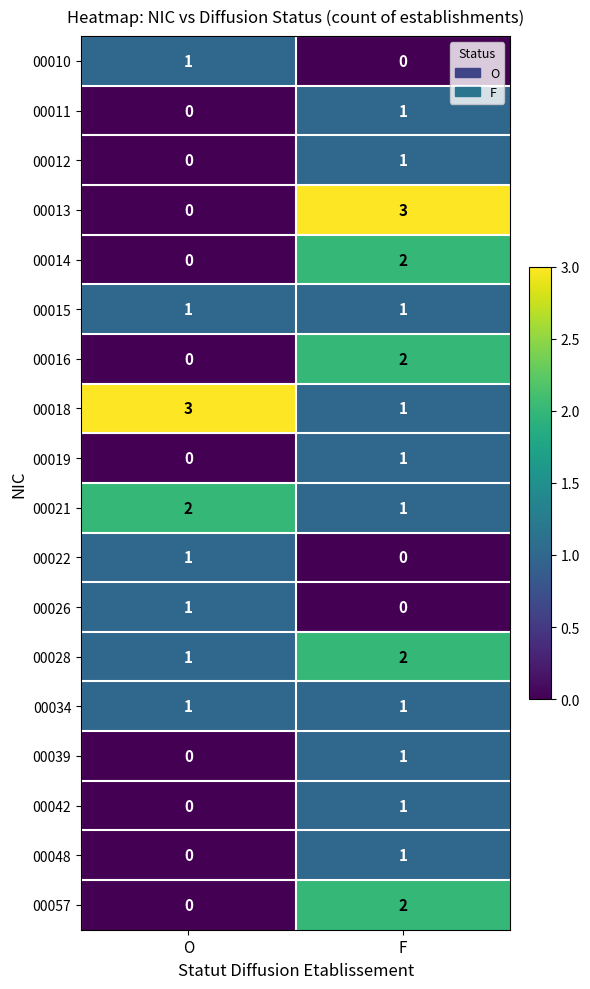

What is the spread (max minus min) of values at O?

3